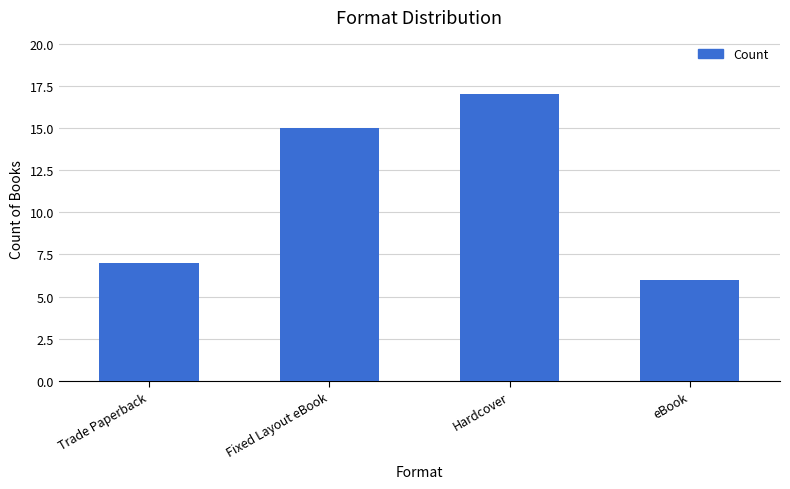

What is the maximum value shown in the chart?

17